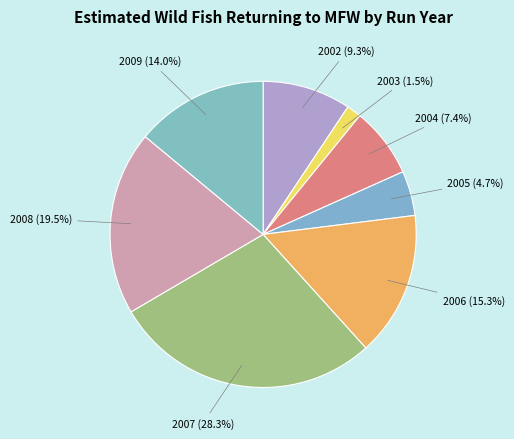

Which slice is the largest?

2007